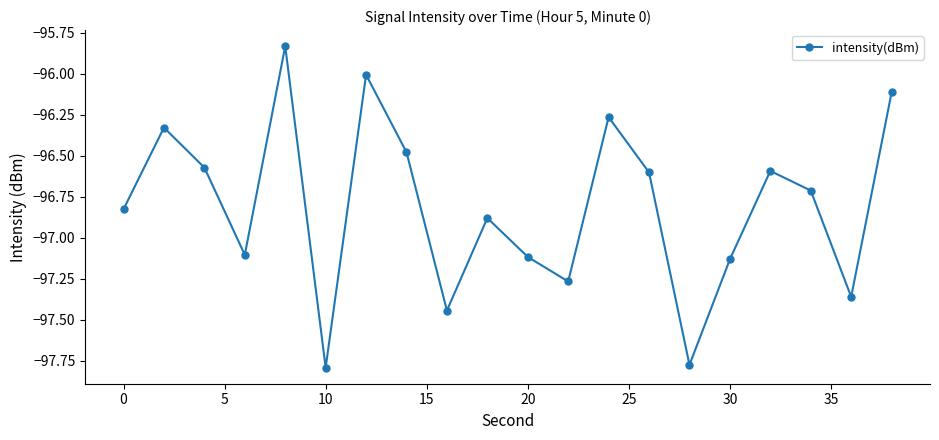

How many points are lower than both their immediate neighbors (excluding endpoints)?

6